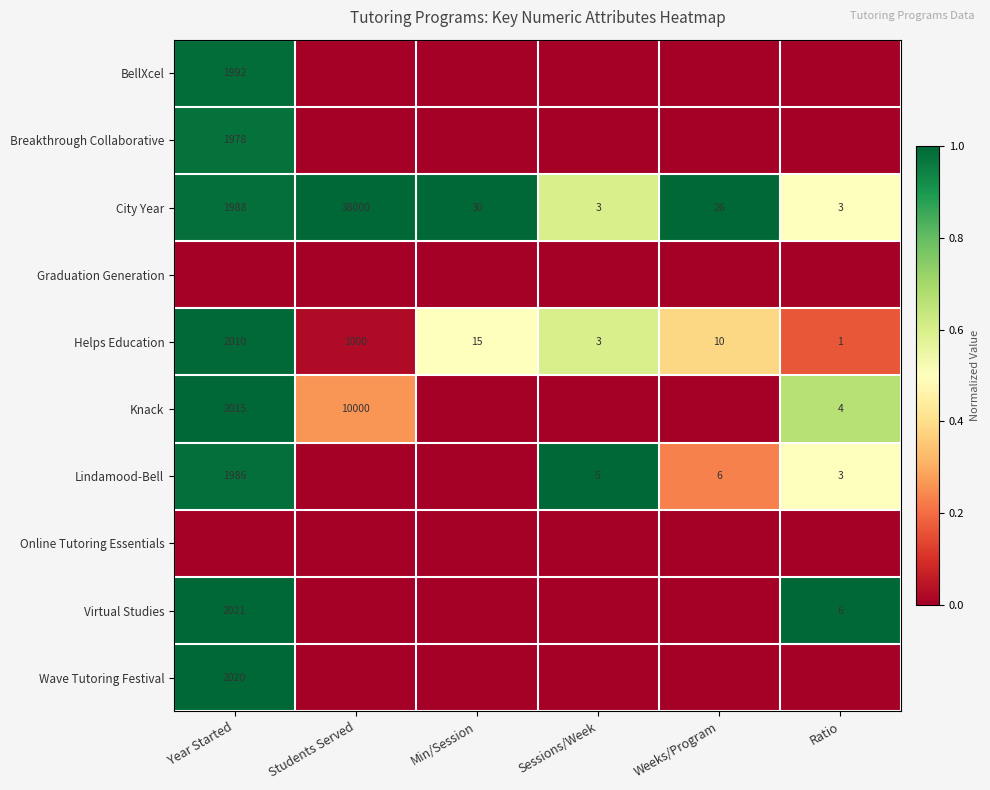

Is it true that Knack equals 4 at Ratio?

True